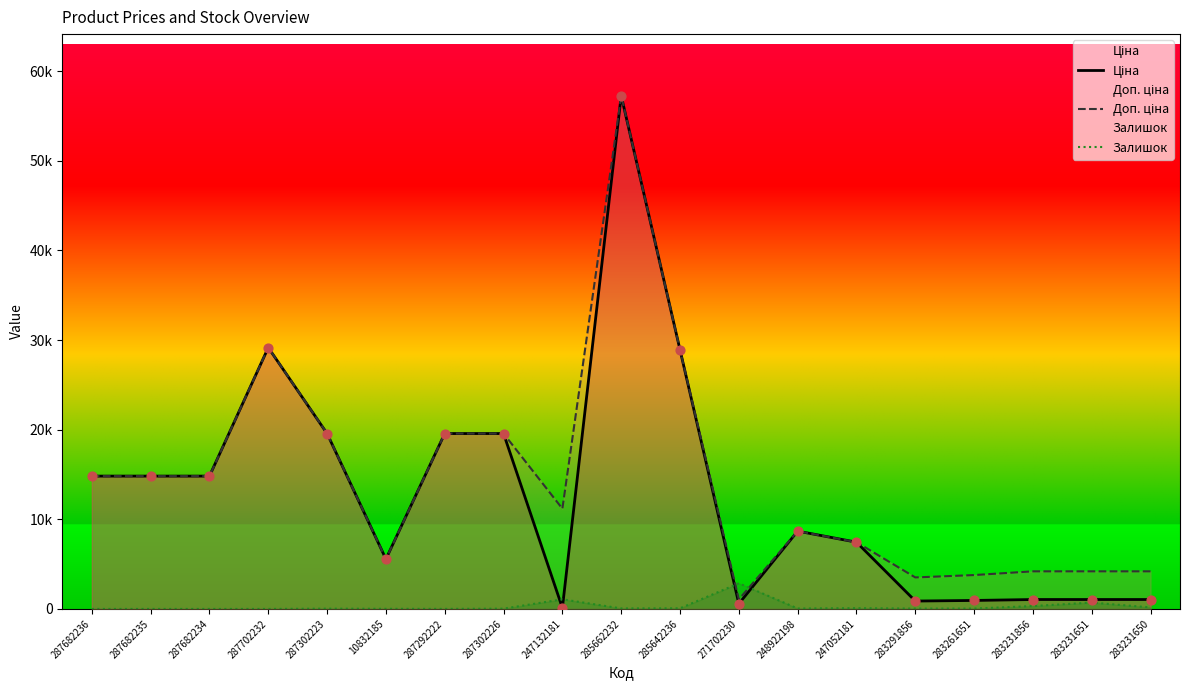

Which series has the largest Y range (max minus min)?

Ціна